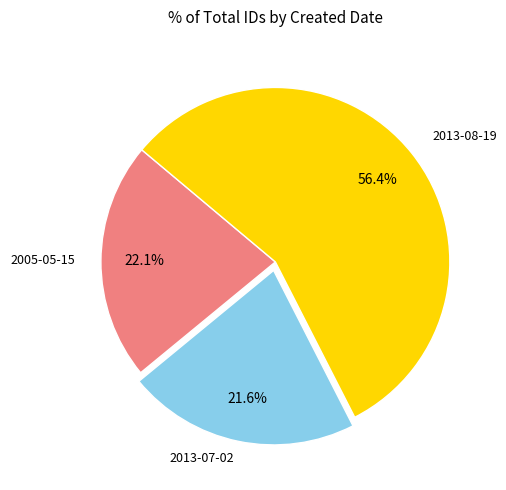

Does any single category account for the majority?

Yes